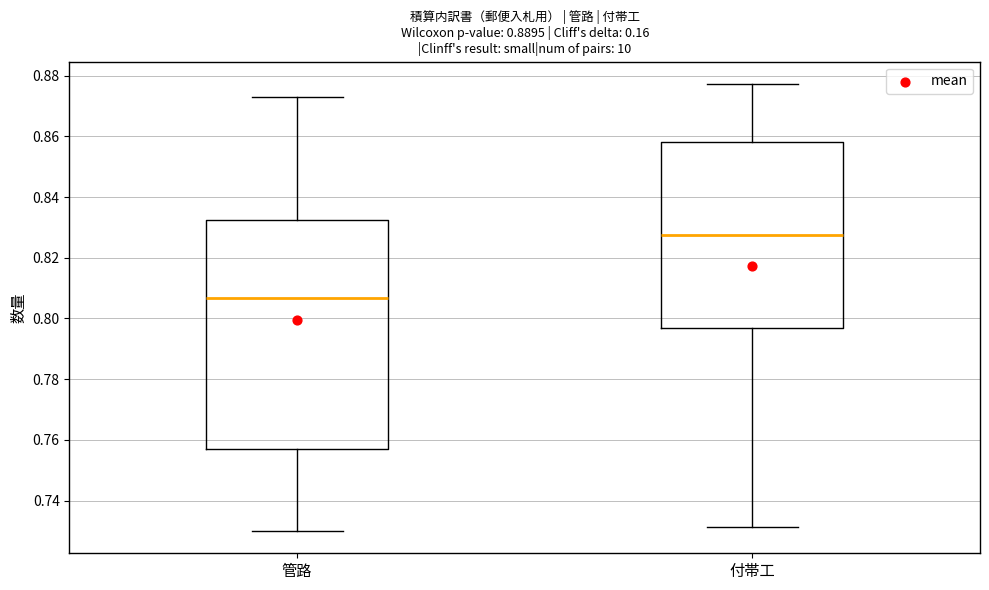

Reading left to right, read every box against the y-axis: the position of its median line, the range the box covers, and the ends of its whiskers. The values are not printed on the chart, so give them approximately, as read against the axis.

管路: median 0.806, box 0.758 to 0.832, whiskers 0.730 to 0.874
付帯工: median 0.828, box 0.796 to 0.858, whiskers 0.732 to 0.878